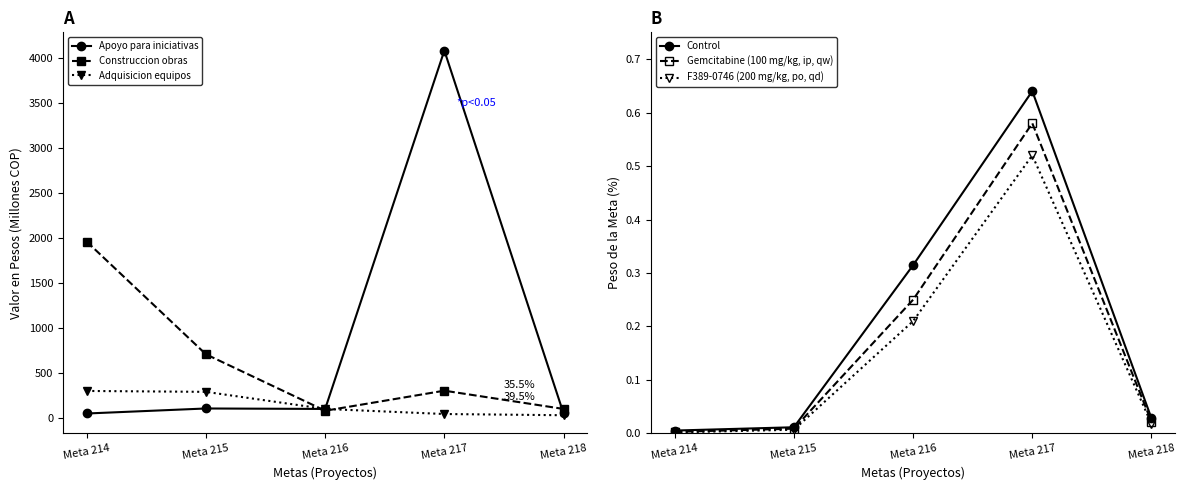

Which category has the lowest value across all series?

Meta 214